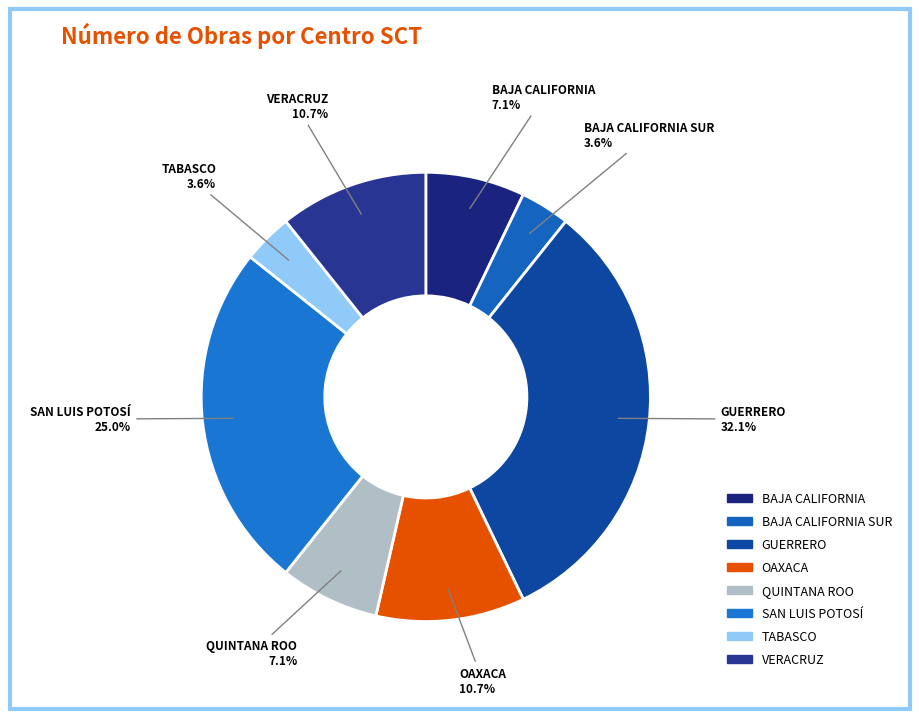

How many segments does this pie chart have?

8